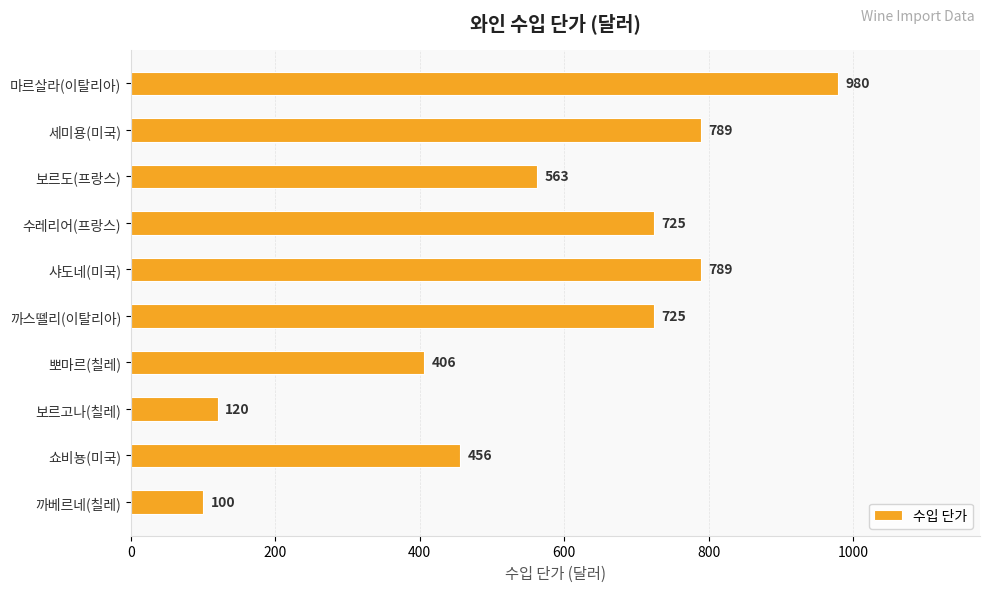

The value at 까스뗄리(이탈리아) is 1234. True or false?

False